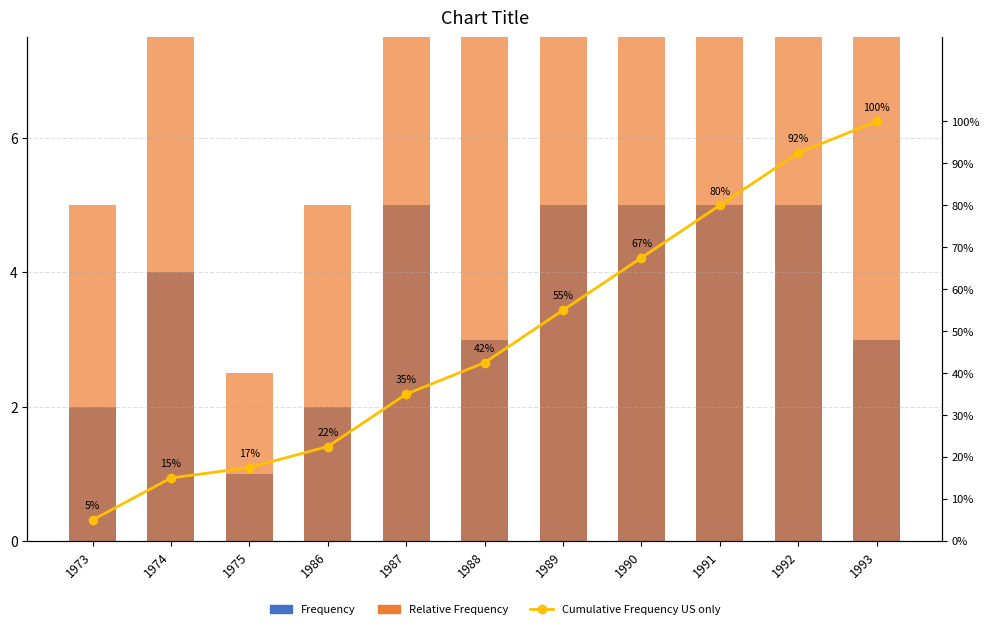

What is the highest value of the Relative Frequency series?

12.5